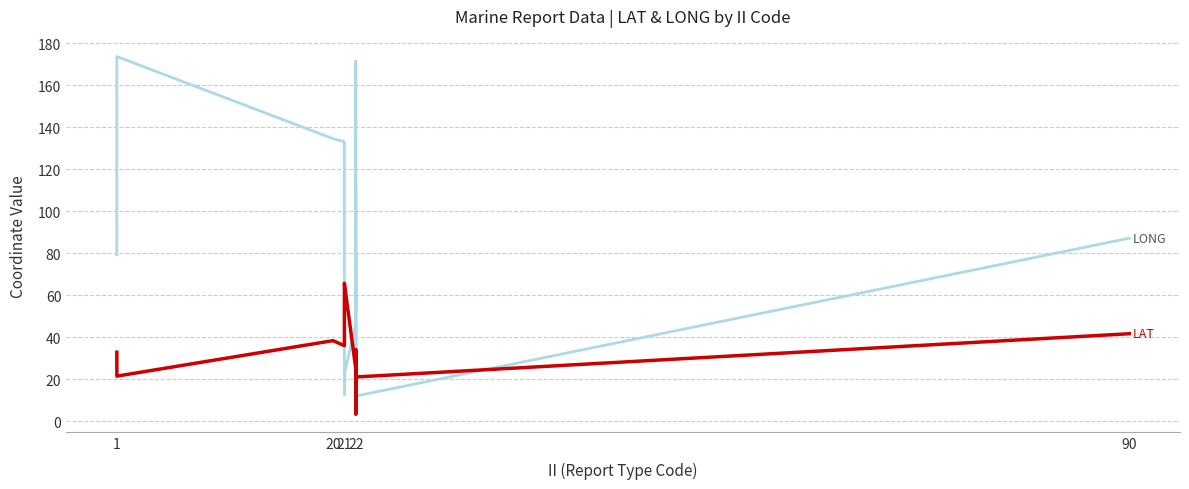

How many intersections are there between LAT and LONG?

6